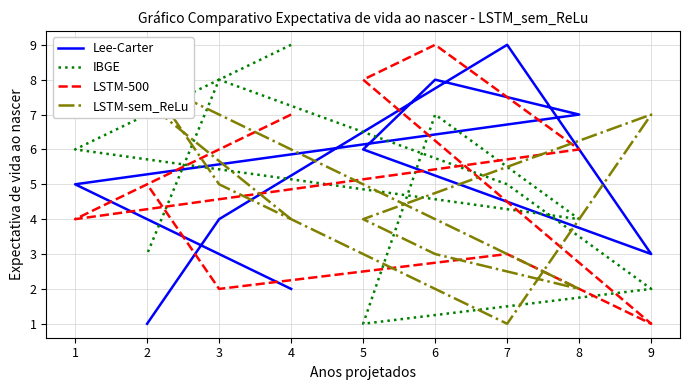

Which series has the largest range (max minus min)?

Lee-Carter